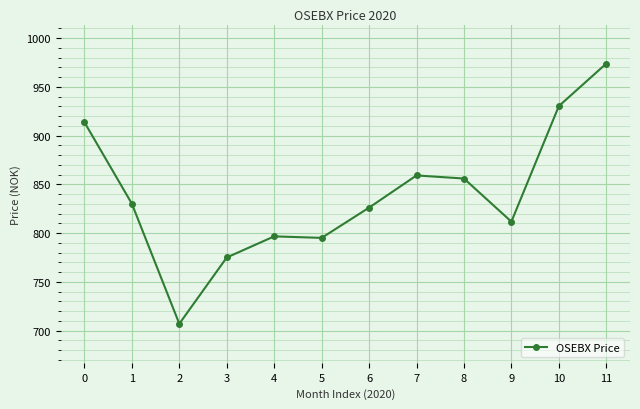

What is the sum of all values?

10076.1